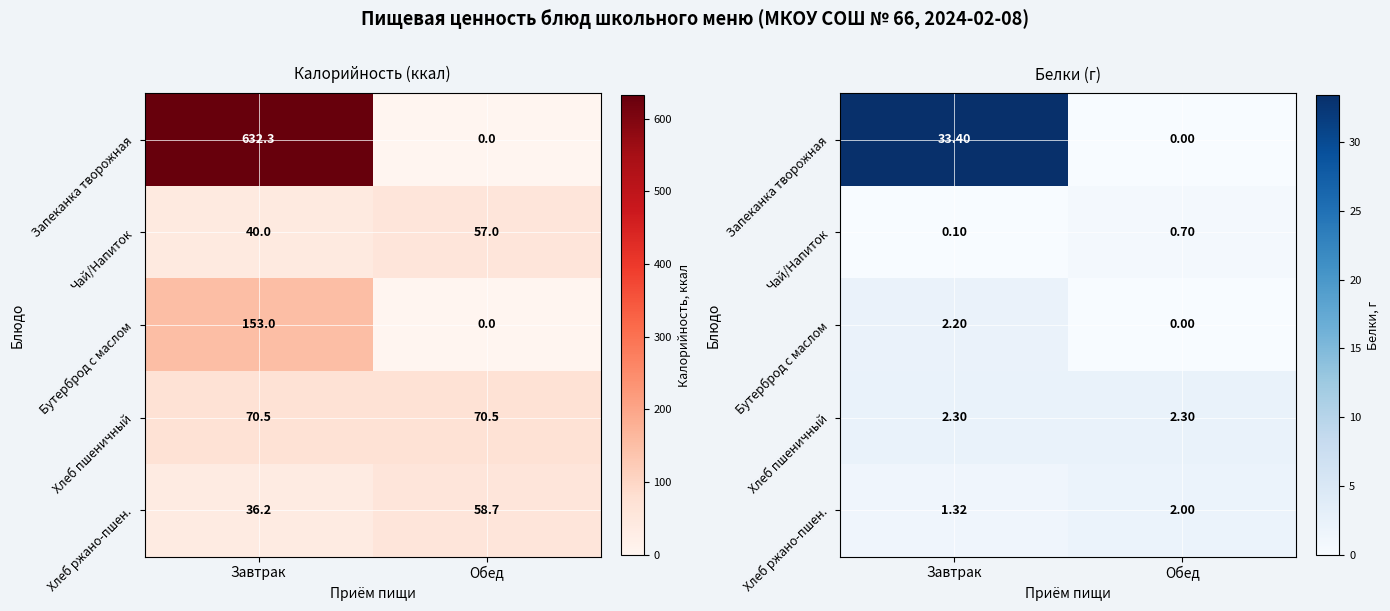

What is the difference between the highest and lowest values at Завтрак?

33.3